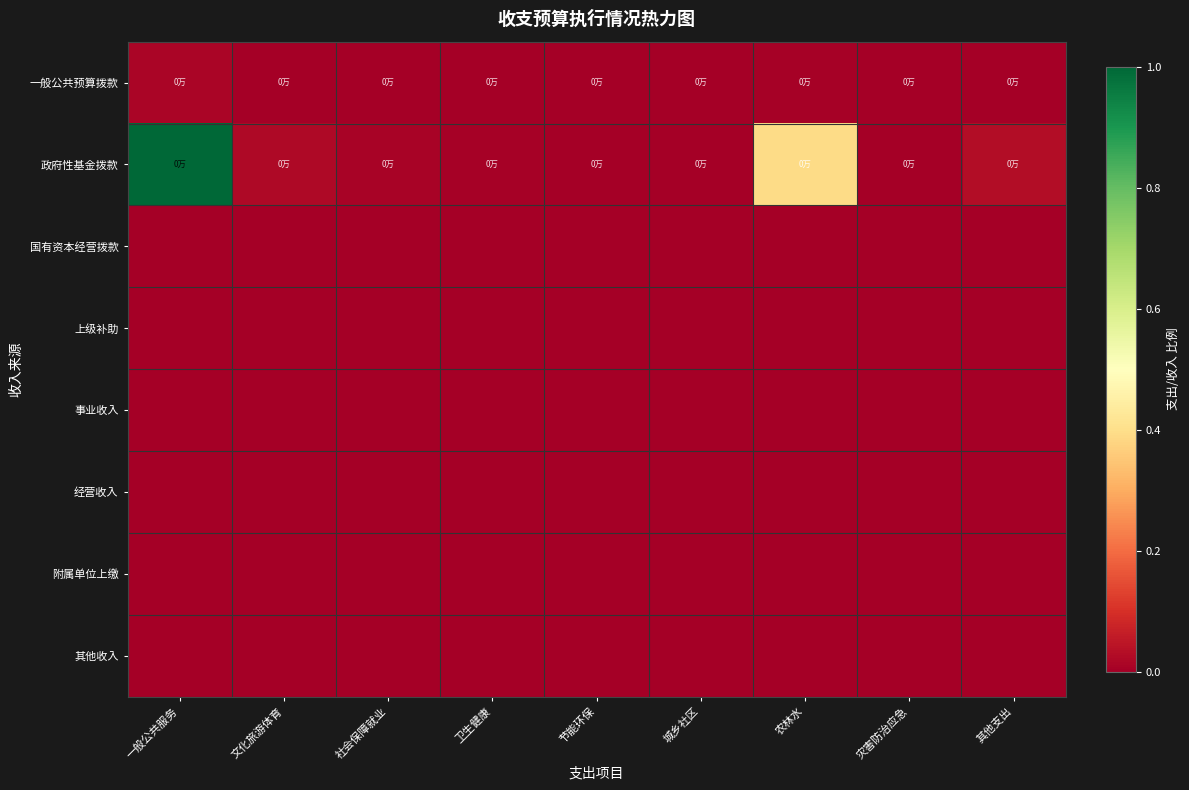

At how many categories does at least one series exceed 0?

9